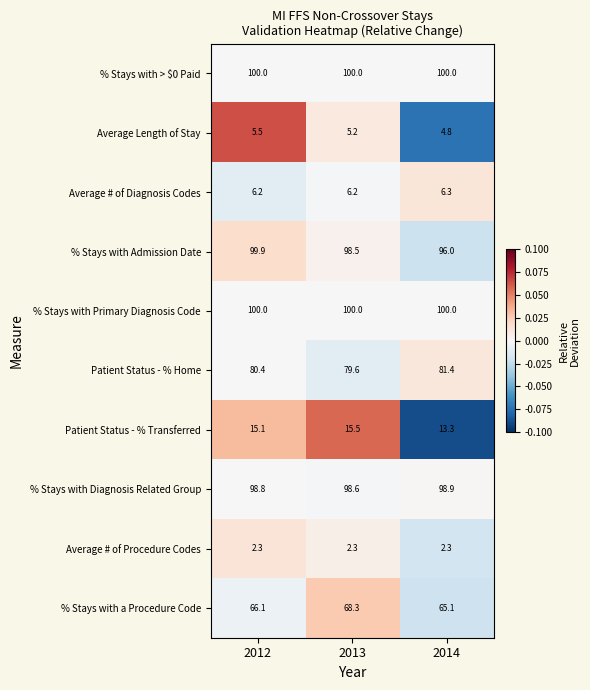

What is the highest value of the % Stays with Diagnosis Related Group series?

98.9